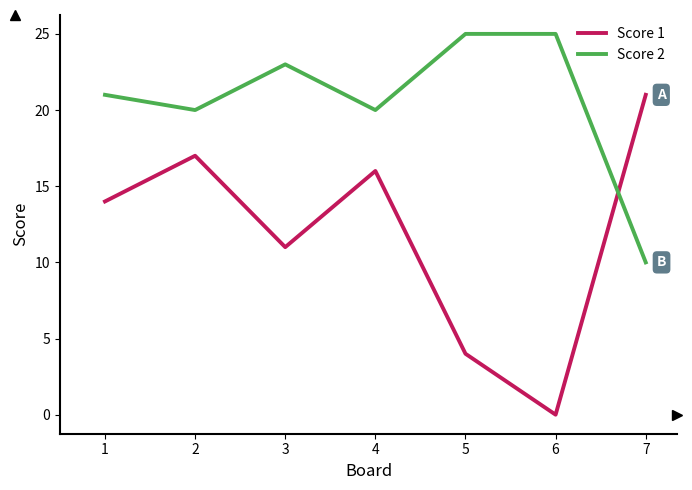

Which series has the largest range (max minus min)?

Score 1